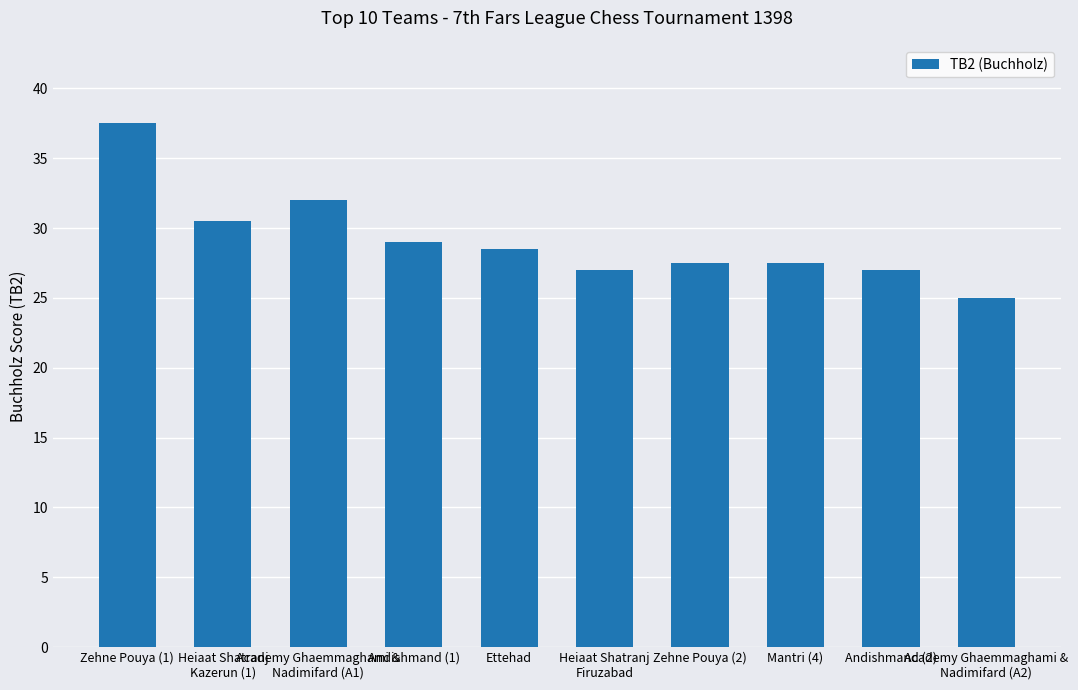

What is the maximum value shown in the chart?

37.5